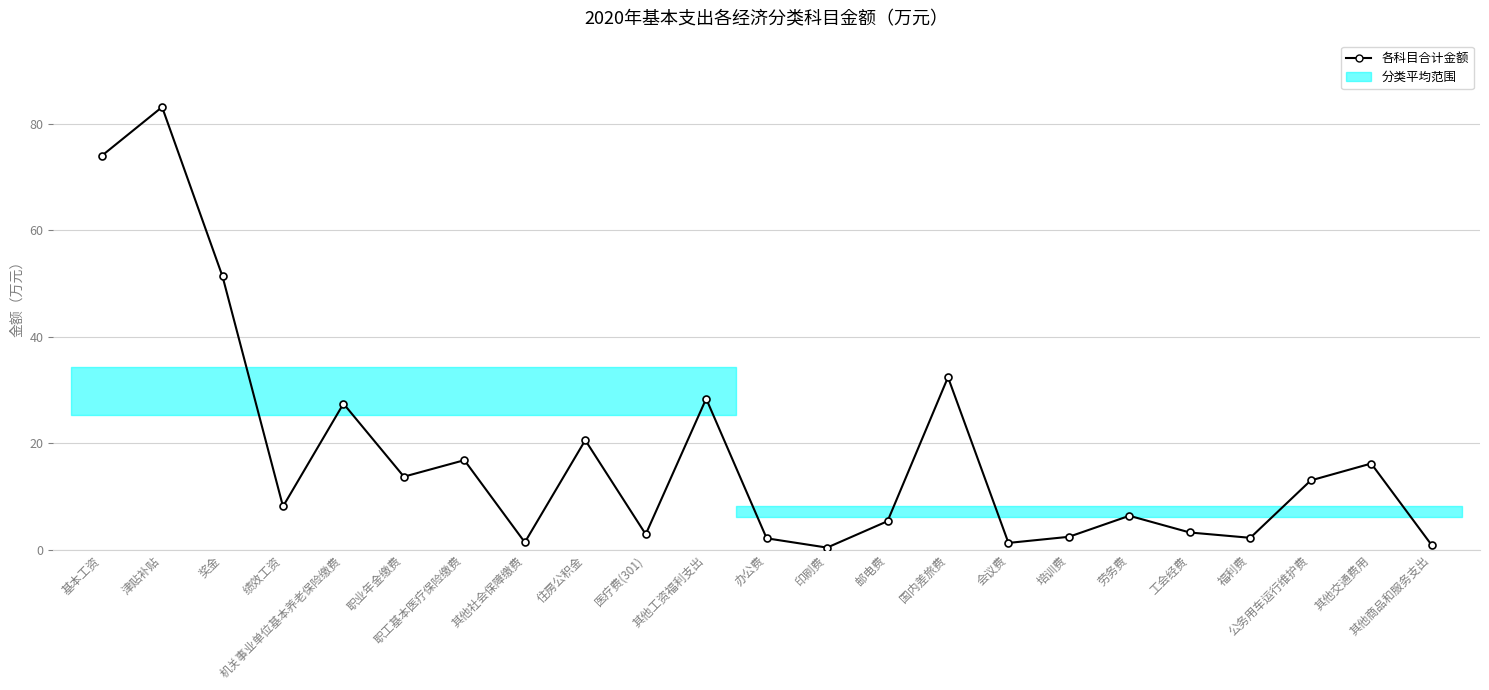

True or false: the data shows 3.2 at 工会经费.

True